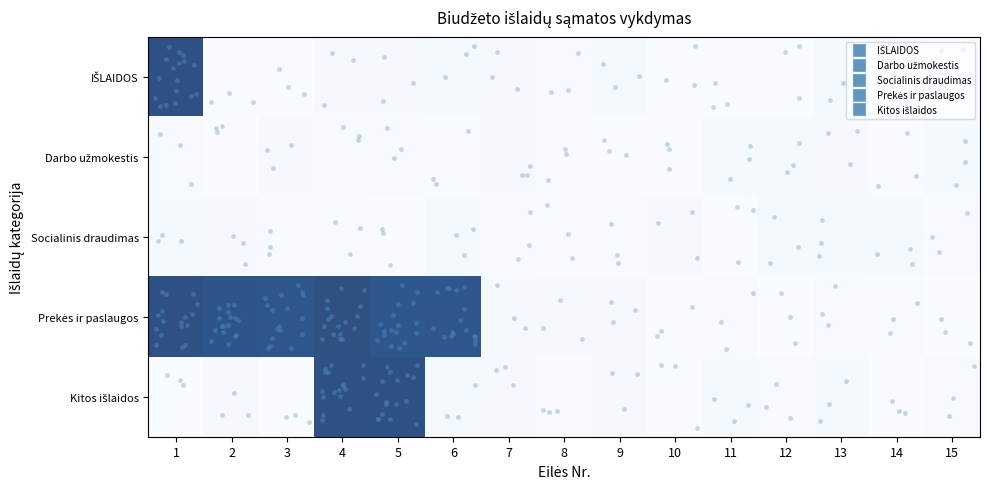

Which category has the highest value across all series?

1